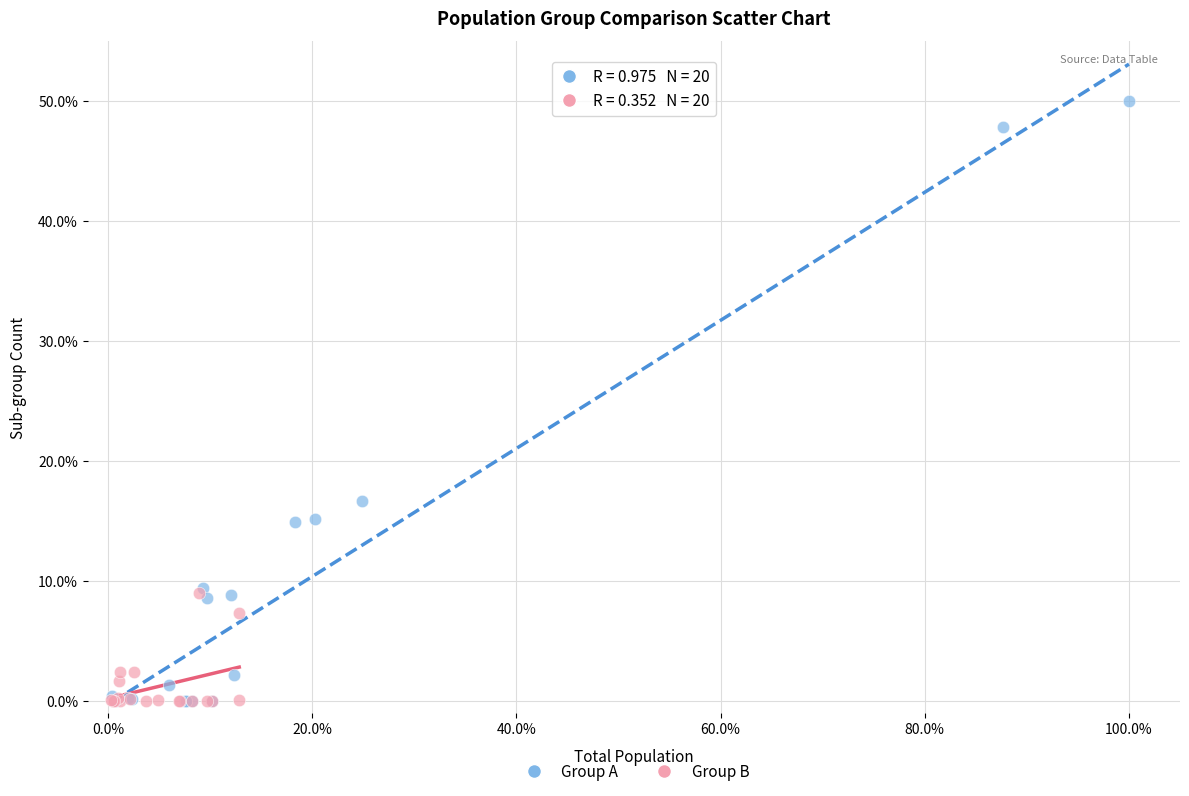

Which series has the widest spread of Y values?

Group A